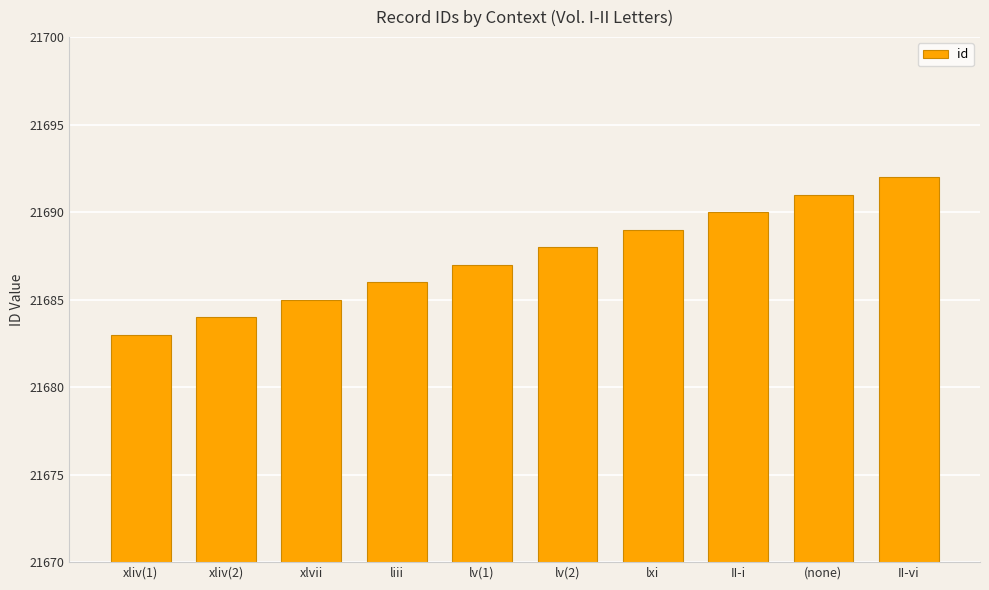

Read the value at lv(2).

21688